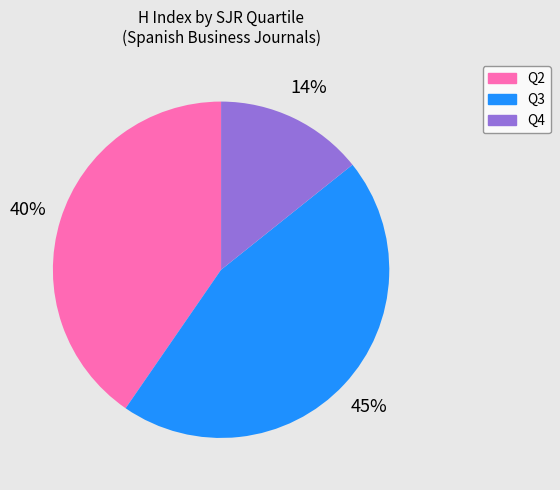

Rank the categories by value from highest to lowest.

Q3, Q2, Q4